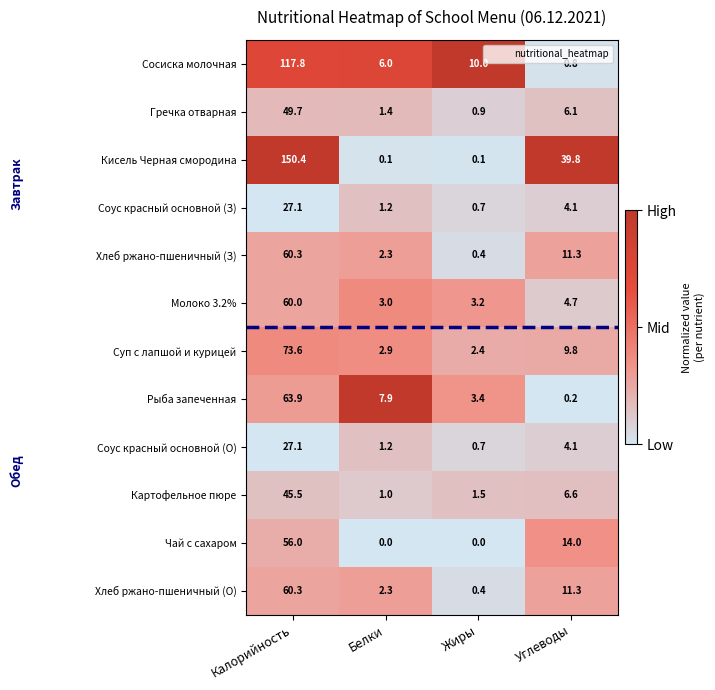

Which category has the lowest value in the Суп с лапшой и курицей series?

Жиры